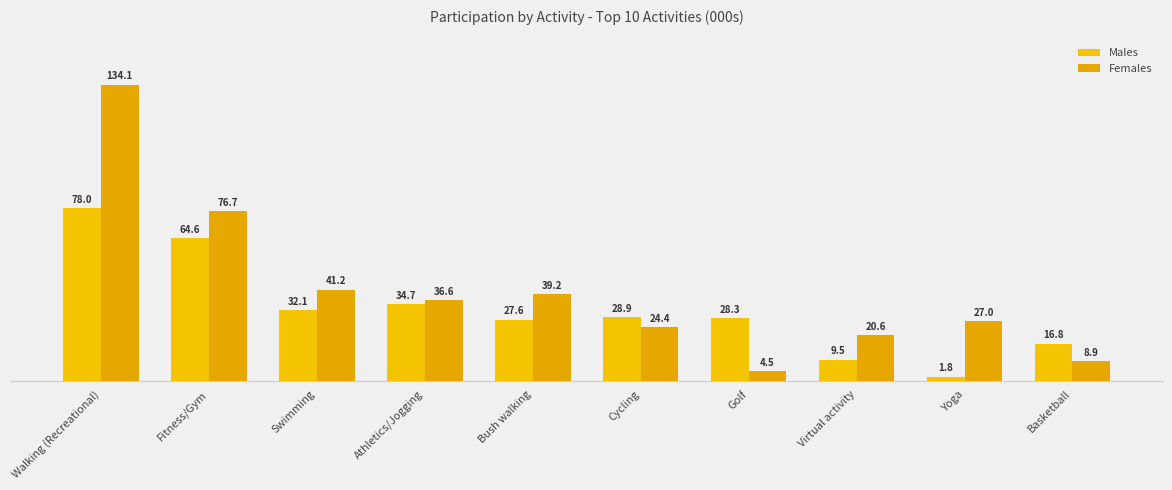

How many data points in Males are above 28?

6